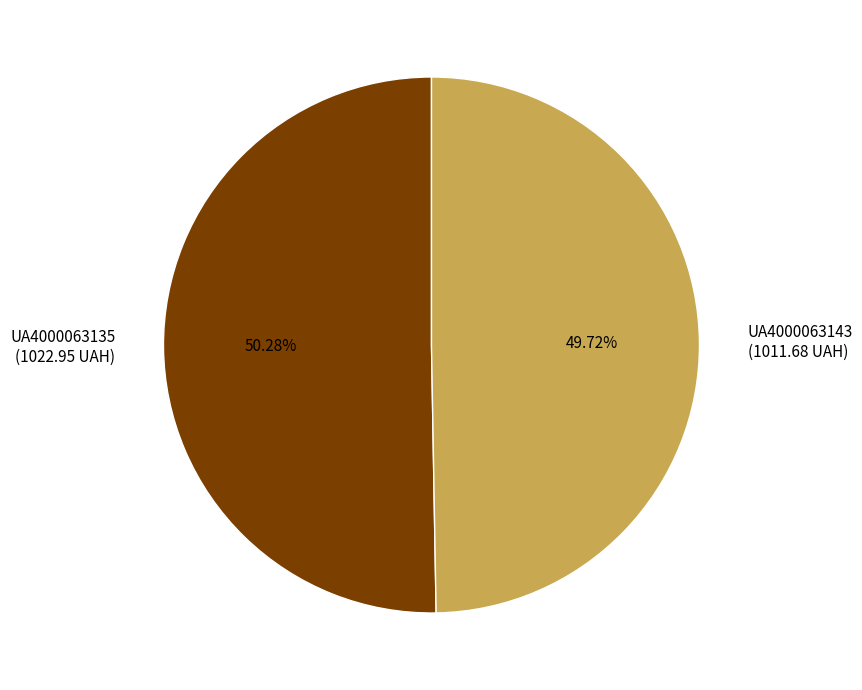

What percentage is the UA4000063143 slice, to the nearest percent?

50%